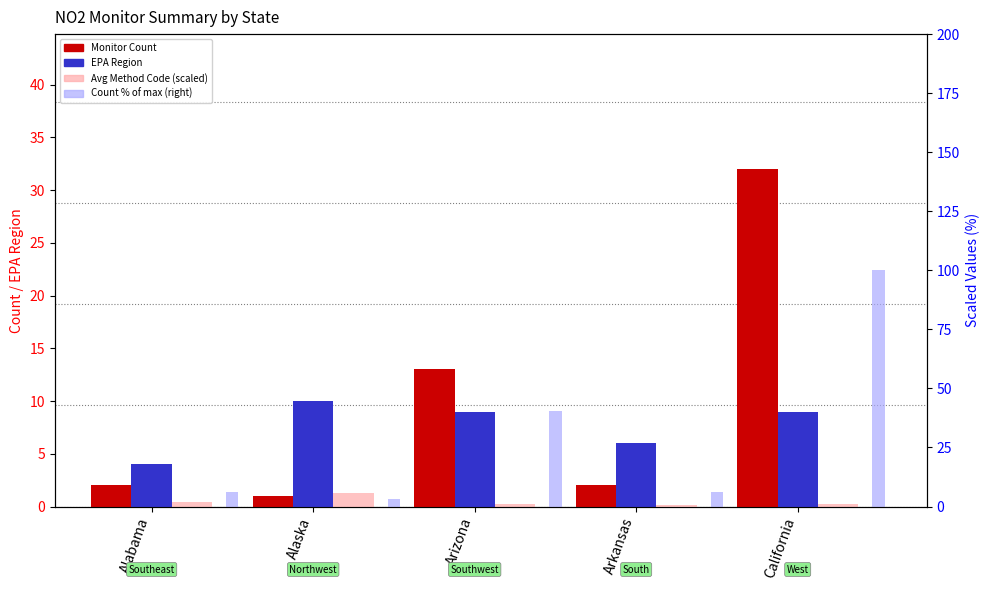

The Count % of max (right) series shows 6.2 at Alabama. True or false?

True